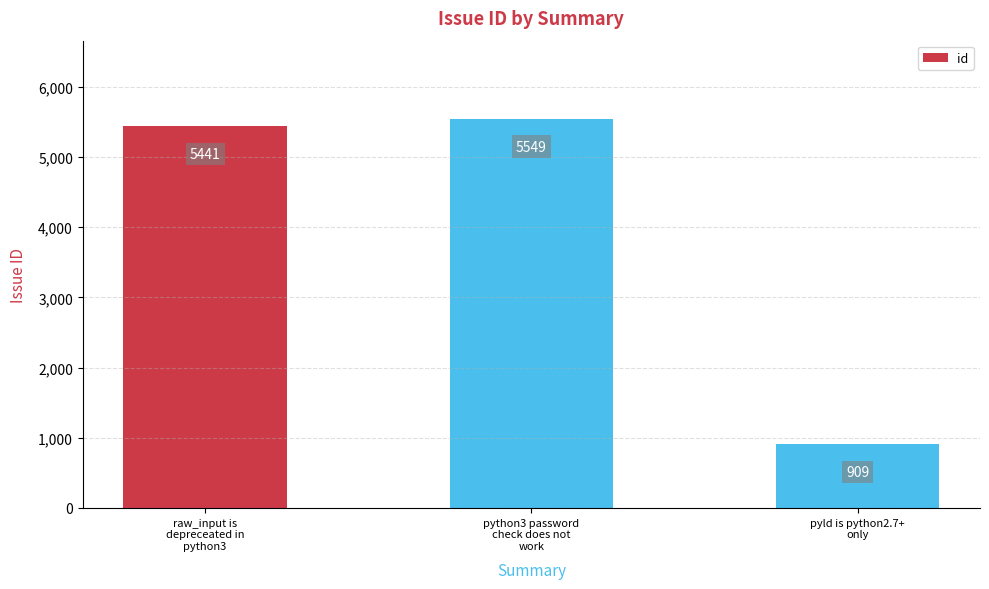

Where is the data nearest to the value 3229?

raw_input is
depreceated in
python3